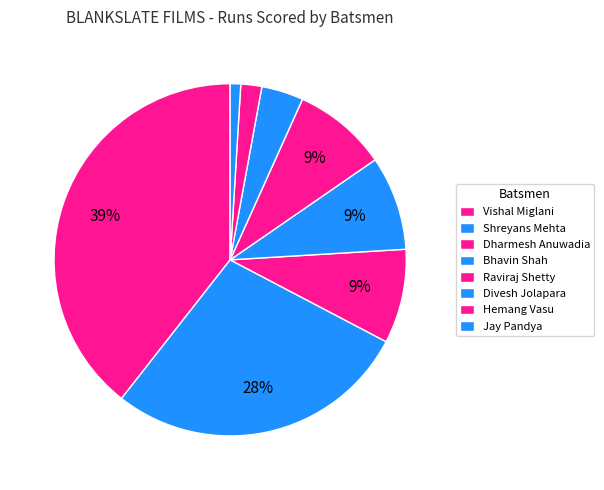

What is the change in value from Raviraj Shetty to Hemang Vasu?

-7